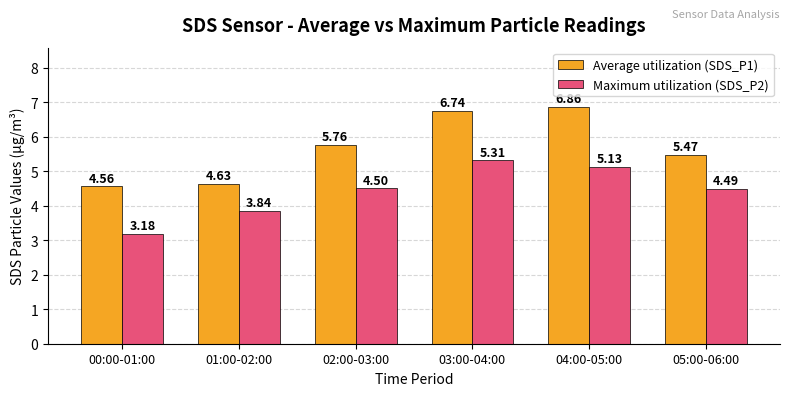

What is the difference between the Average utilization (SDS_P1) values at 04:00-05:00 and 02:00-03:00?

1.1